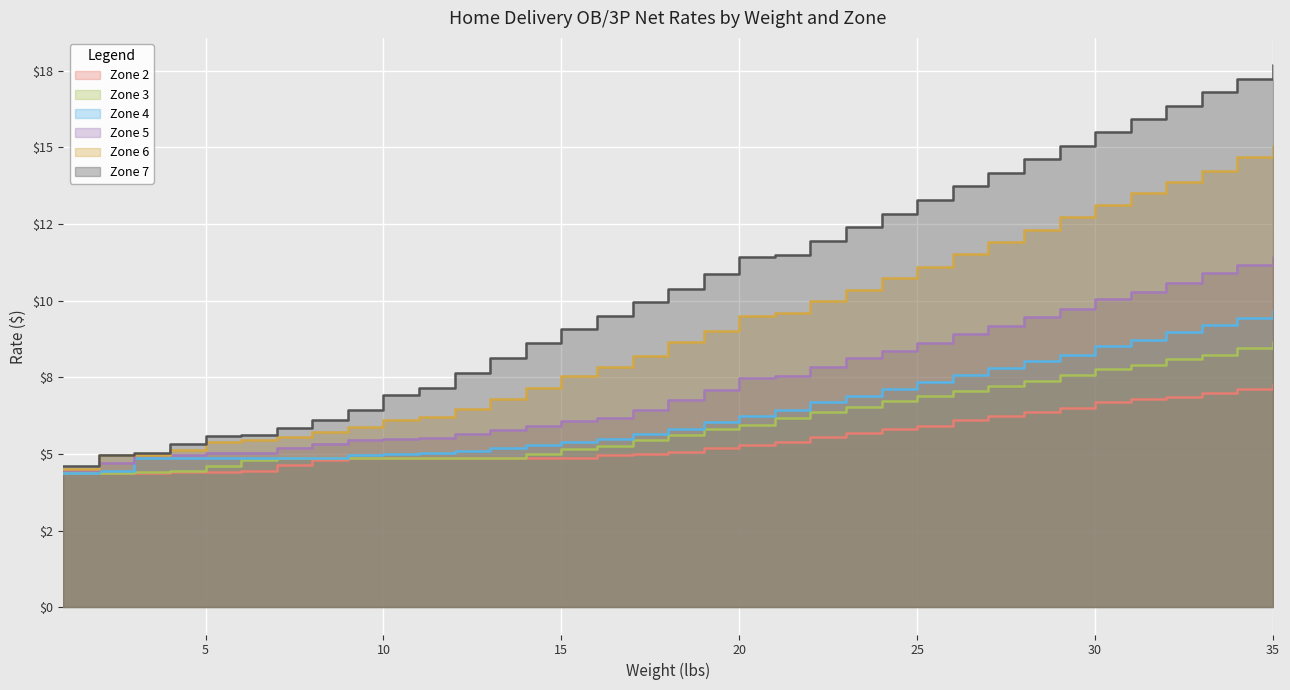

True or false: Zone 7 has a value of 9.1 at 15.

True